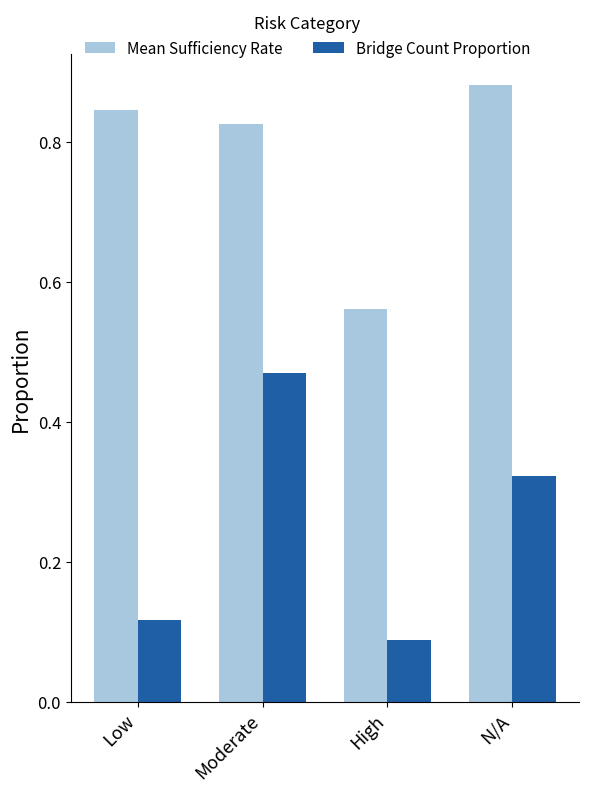

How many groups of bars are there?

4